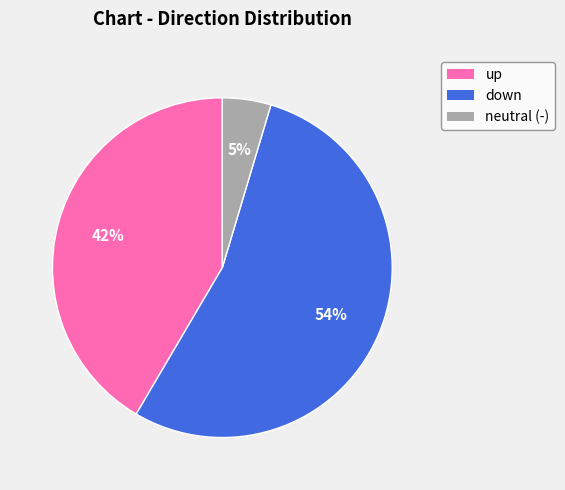

Is there a majority slice in this chart?

Yes